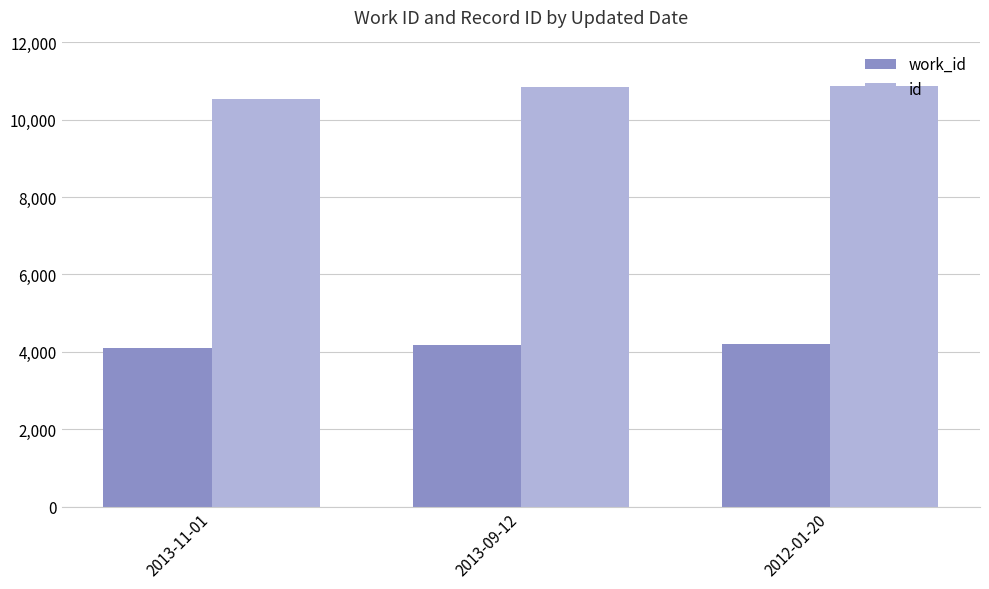

What is the label of the 3rd bar from the left?

2012-01-20